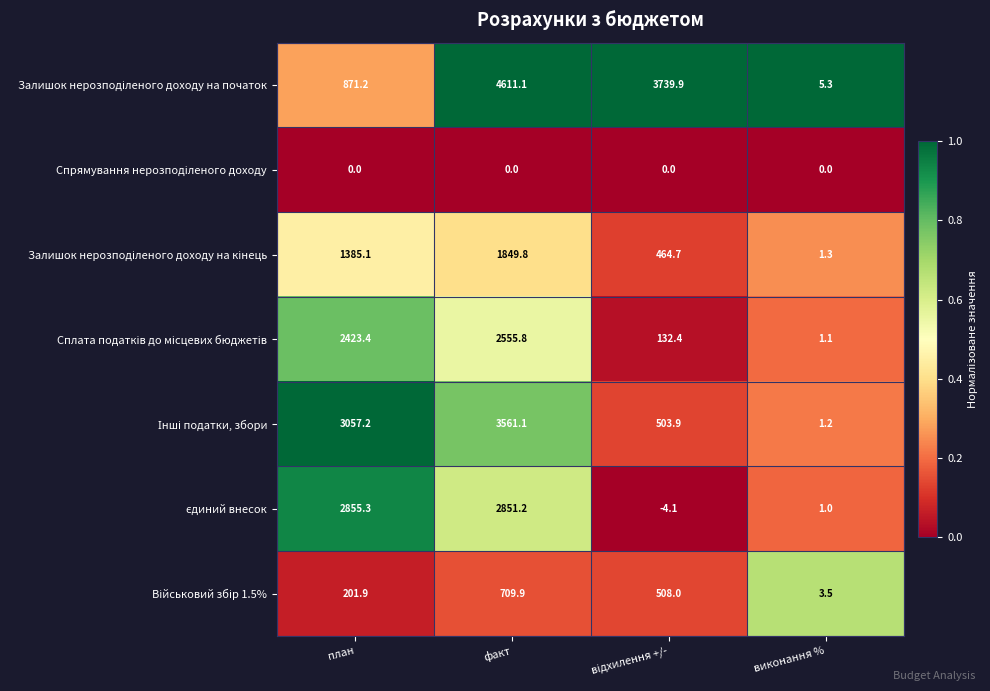

Which category has the highest value across all series?

факт